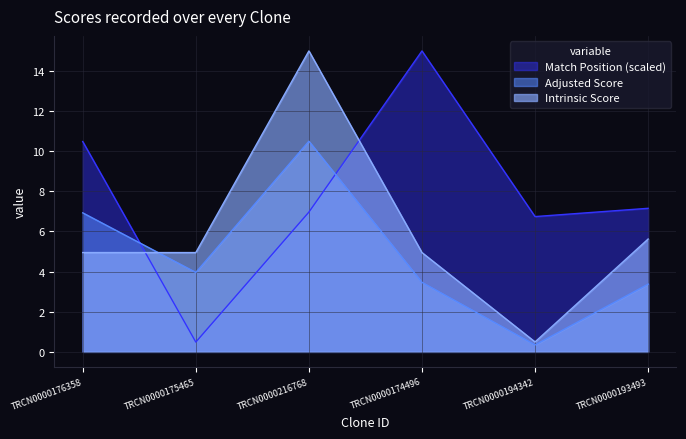

What is the average value of the Intrinsic Score series?

6.0